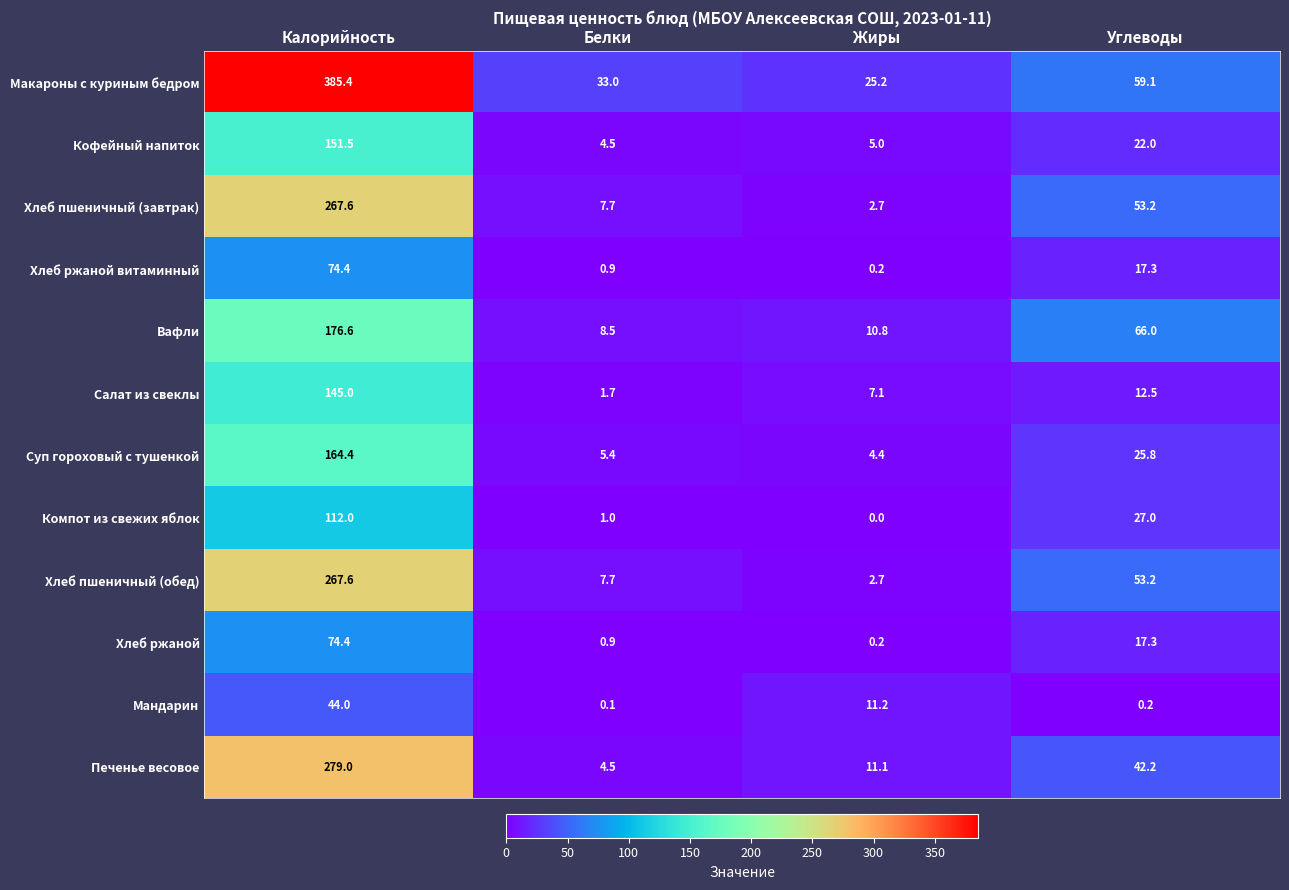

What is the difference between the Хлеб ржаной витаминный values at Белки and Калорийность?

73.5